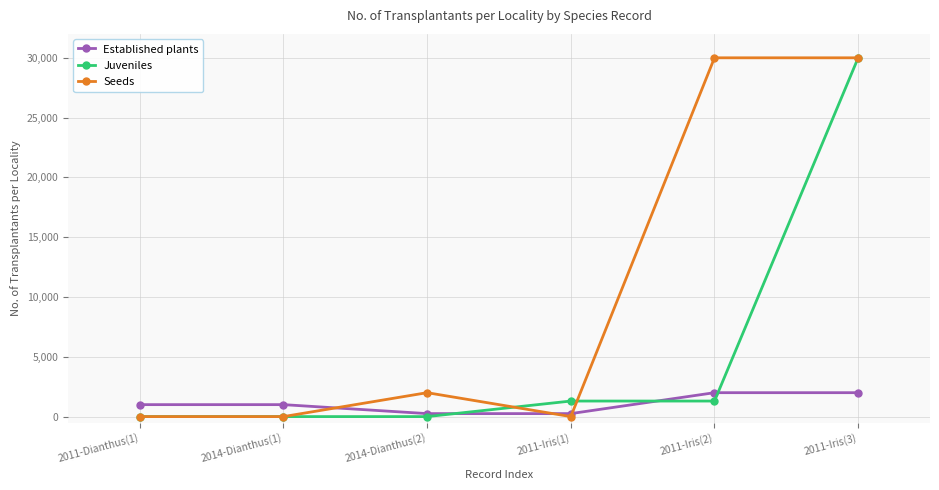

What is the label of the 1st point from the right?

2011-Iris(3)